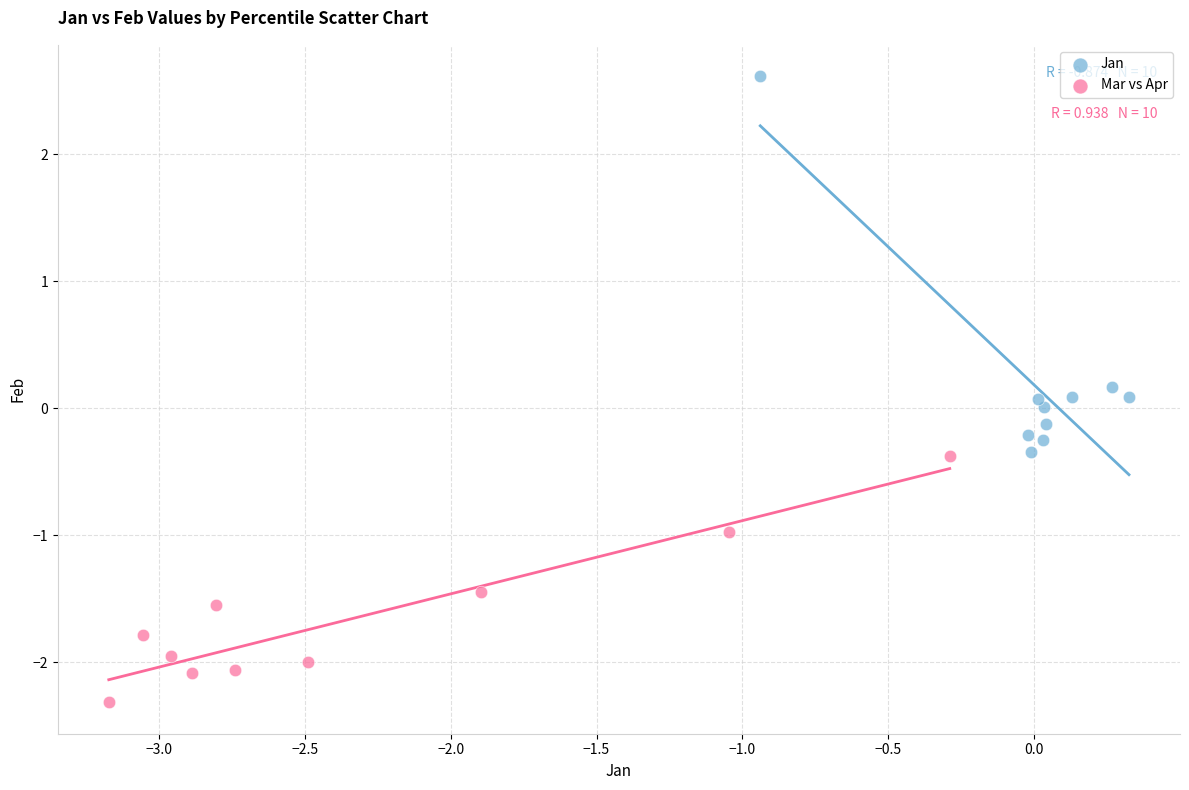

Which series reaches the maximum Y coordinate?

Jan